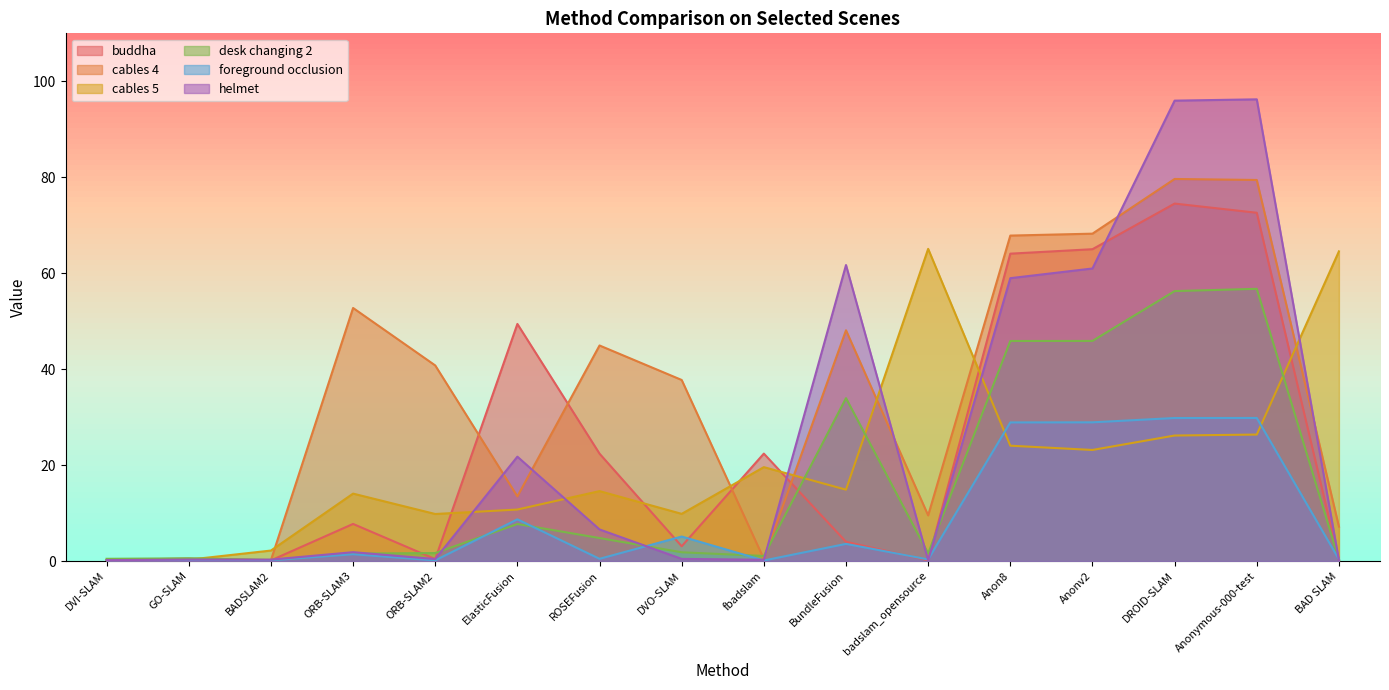

Reading right to left, list all the values displayed in this chart.

buddha: 0.2	72.6	74.5	65.0	64.1	0.1	4.0	22.4	3.1	22.4	49.4	0.4	7.7	0.1	0.5	0.2
cables 4: 7.2	79.4	79.6	68.2	67.8	9.5	48.1	0.4	37.7	44.9	13.5	40.8	52.8	0.2	0.4	0.2
cables 5: 64.5	26.4	26.2	23.1	24.0	65.1	14.9	19.6	9.8	14.6	10.7	9.8	14.1	2.2	0.3	0.1
desk changing 2: 0.3	56.7	56.3	45.9	45.9	1.6	34.0	1.1	1.8	4.8	7.7	1.7	1.6	0.2	0.6	0.5
foreground occlusion: 0.3	29.8	29.8	28.9	28.9	0.3	3.6	0.1	5.1	0.5	8.7	0.1	1.4	0.1	0.1	0.1
helmet: 0.2	96.2	96.0	61.0	59.0	0.2	61.7	0.3	0.4	6.6	21.8	0.4	1.8	0.3	0.3	0.2